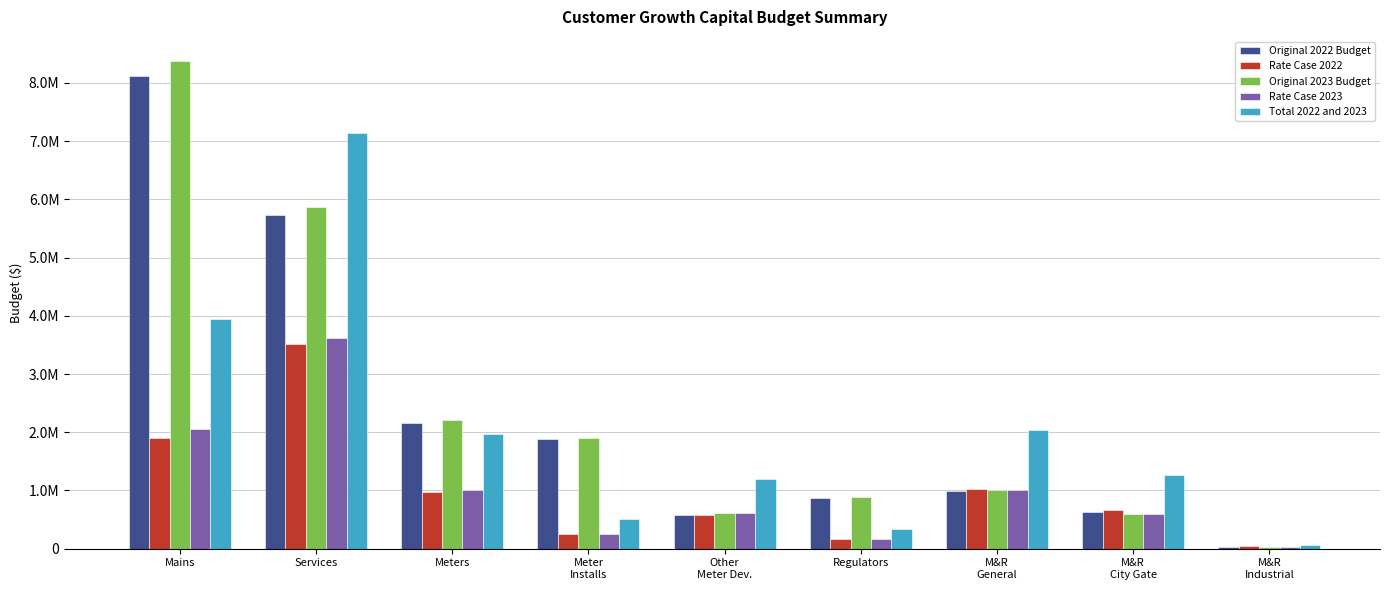

What are all the series names shown in the legend?

Original 2022 Budget, Rate Case 2022, Original 2023 Budget, Rate Case 2023, Total 2022 and 2023